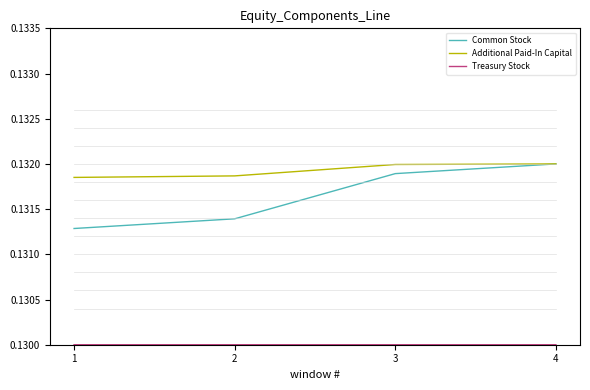

List the labels in order of Common Stock value, largest first.

4, 3, 2, 1